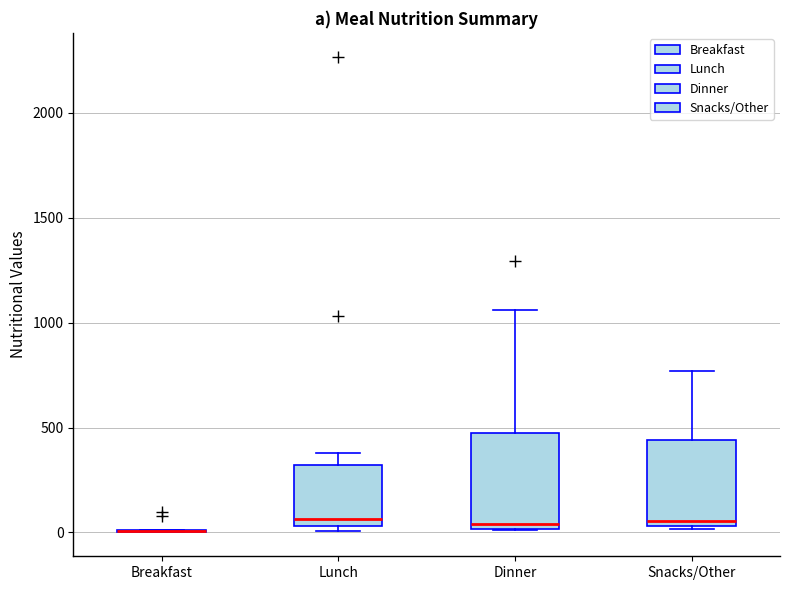

Reading left to right, read every box against the y-axis: the position of its median line, the range the box covers, and the ends of its whiskers. The values are not printed on the chart, so give them approximately, as read against the axis.

Breakfast: box collapsed to a line at 0, whiskers 0 to 0
Lunch: median 50 (just above the box's lower edge), box 50 to 300, whiskers 0 to 400
Dinner: median 50, box 0 to 500, whiskers 0 to 1050
Snacks/Other: median 50 (just above the box's lower edge), box 50 to 450, whiskers 0 to 750